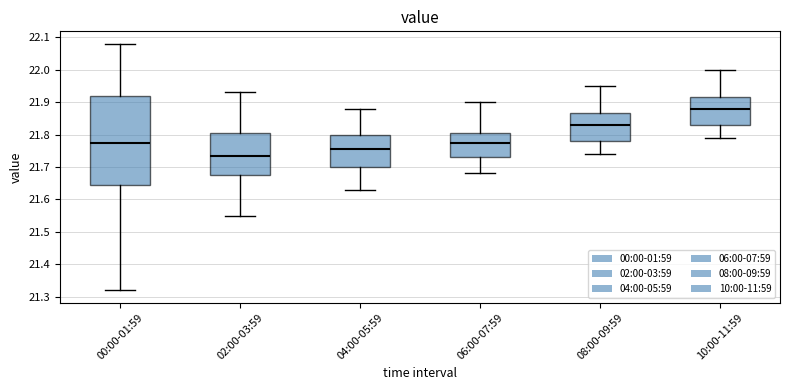

Comparing the boxes themselves (not the whiskers), which one is the tallest?

00:00-01:59